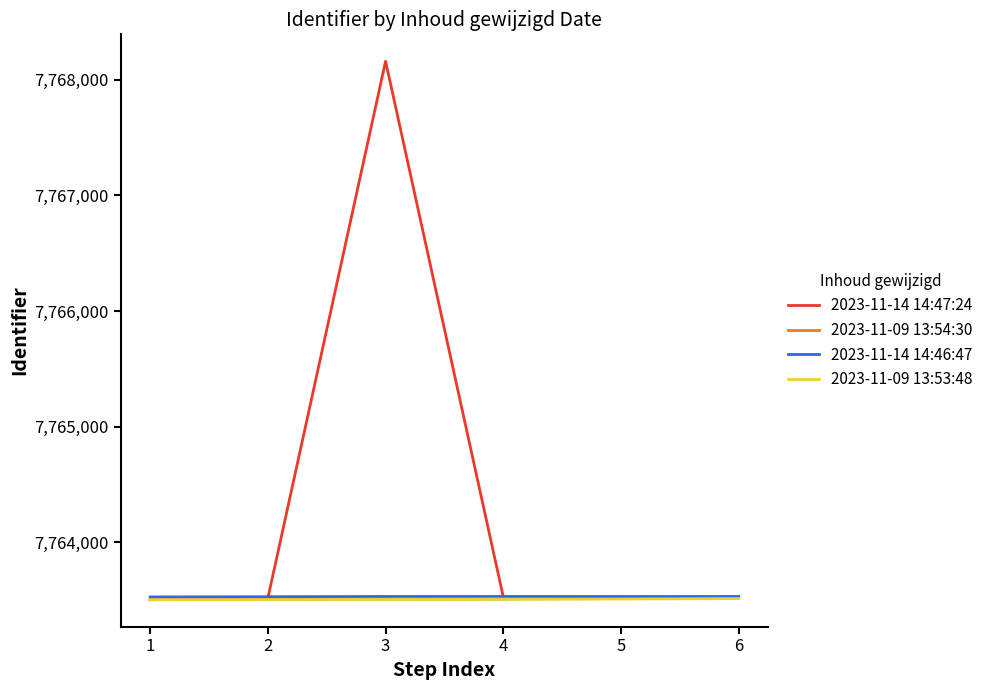

True or false: 2023-11-14 14:46:47 and 2023-11-09 13:53:48 intersect in this chart.

False